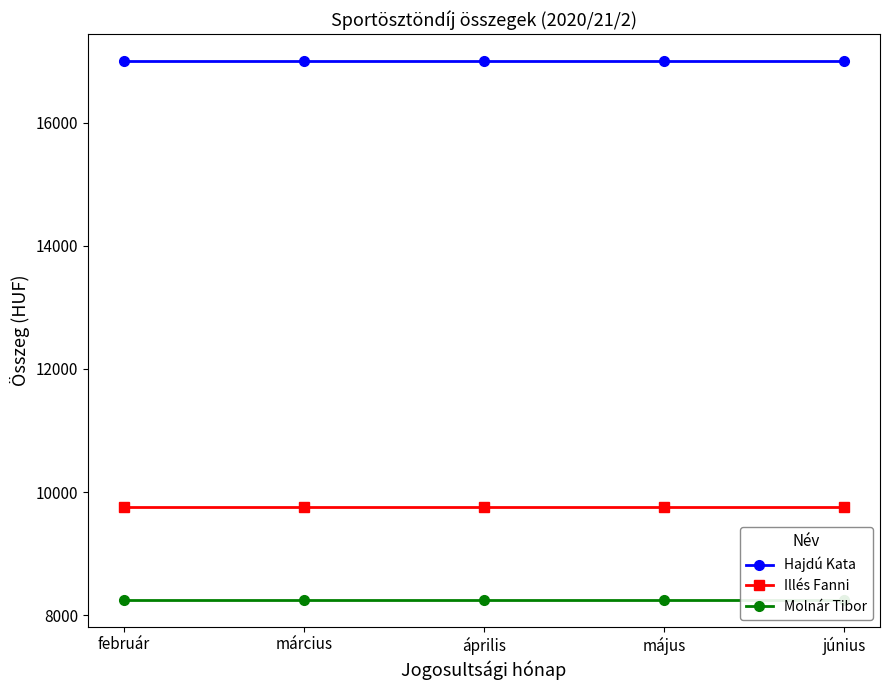

Does the chart display data point markers on the line(s)?

Yes